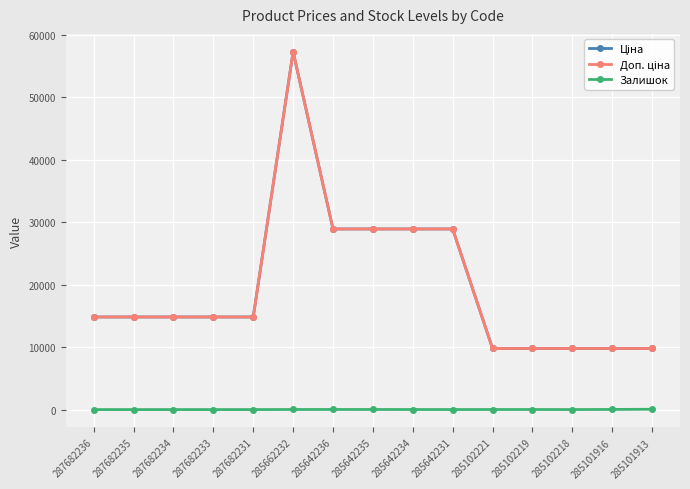

At which label does Залишок first exceed 10?

285662232